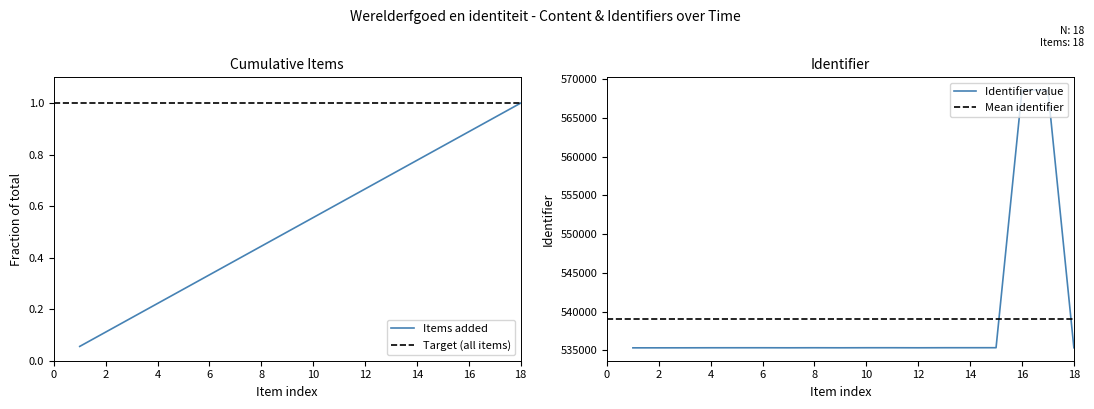

How many values are below 535352?

9